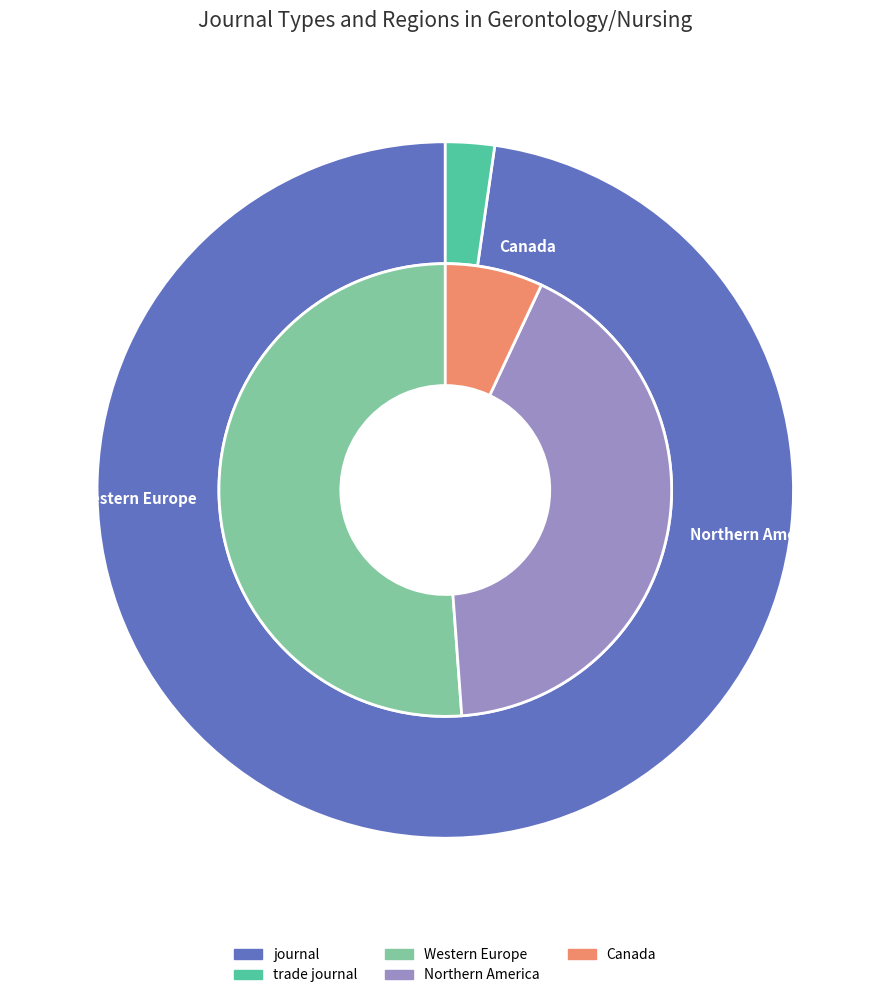

True or false: journal accounts for 99% of the total.

False